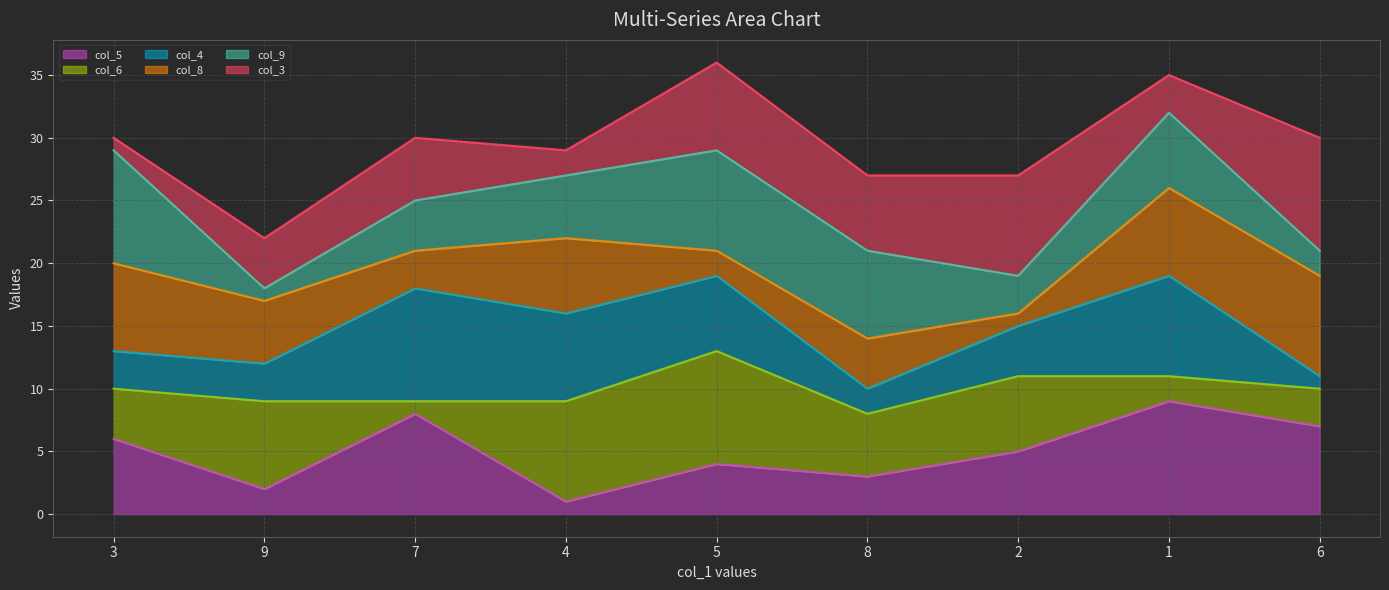

Is the value of col_3 line at 9 greater than the value of col_9 line at 3?

No